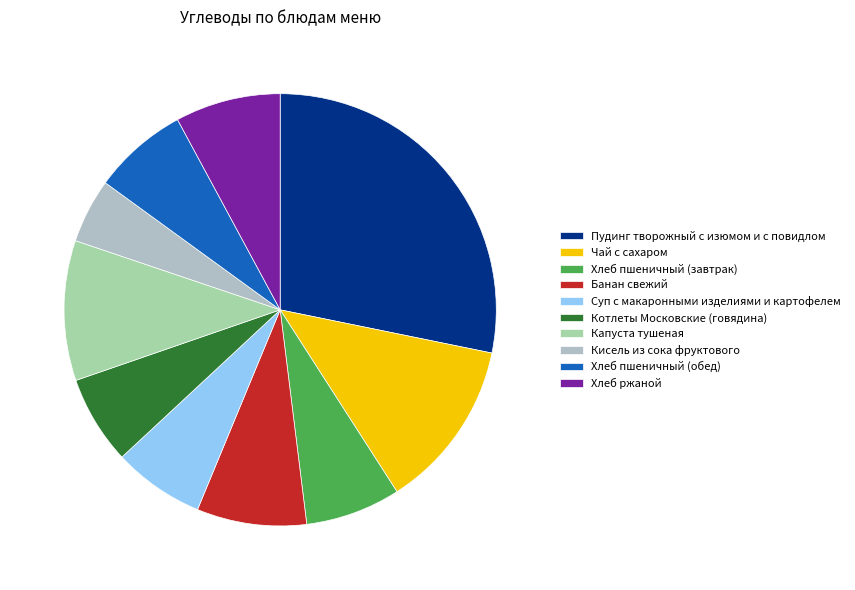

What percentage is the Кисель из сока фруктового slice, to the nearest percent?

5%